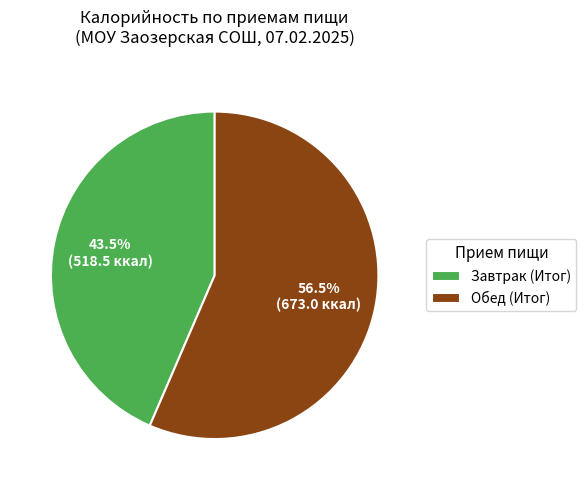

Approximately how many times larger is the value at Обед (Итог) compared to Завтрак (Итог)?

1.3